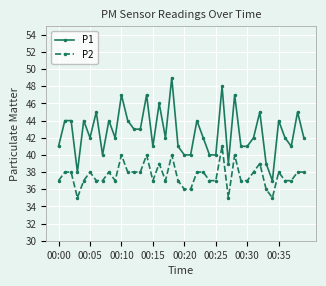

True or false: P2 and P1 cross at least once.

False